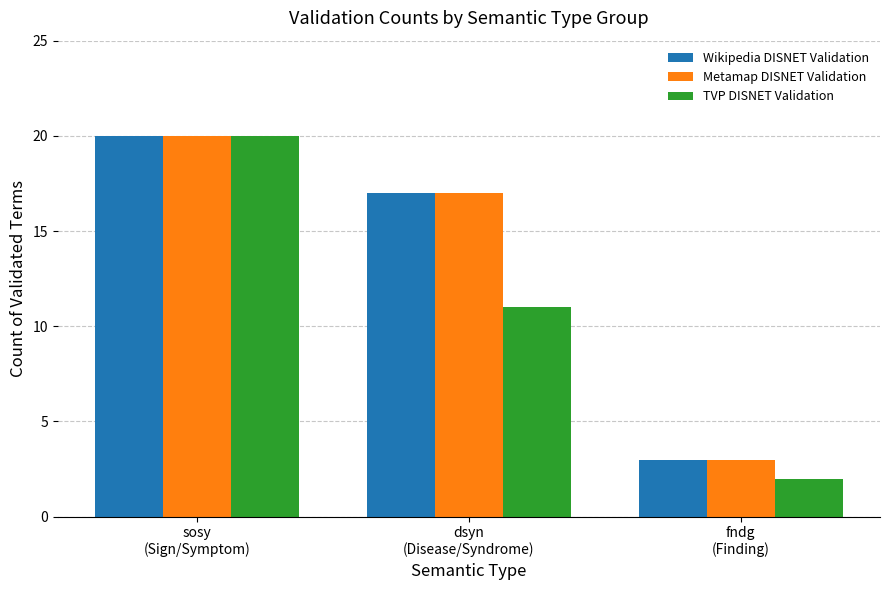

What is the minimum value for Wikipedia DISNET Validation?

3